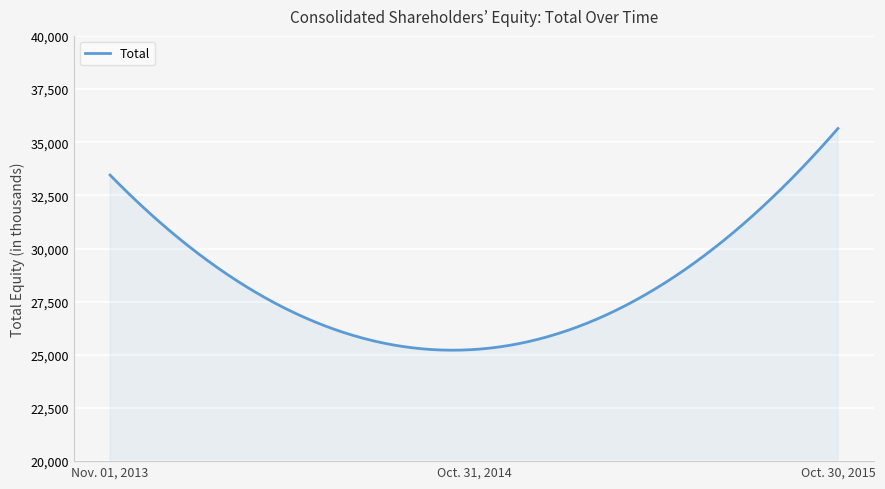

What is the smallest value displayed?

25217.8